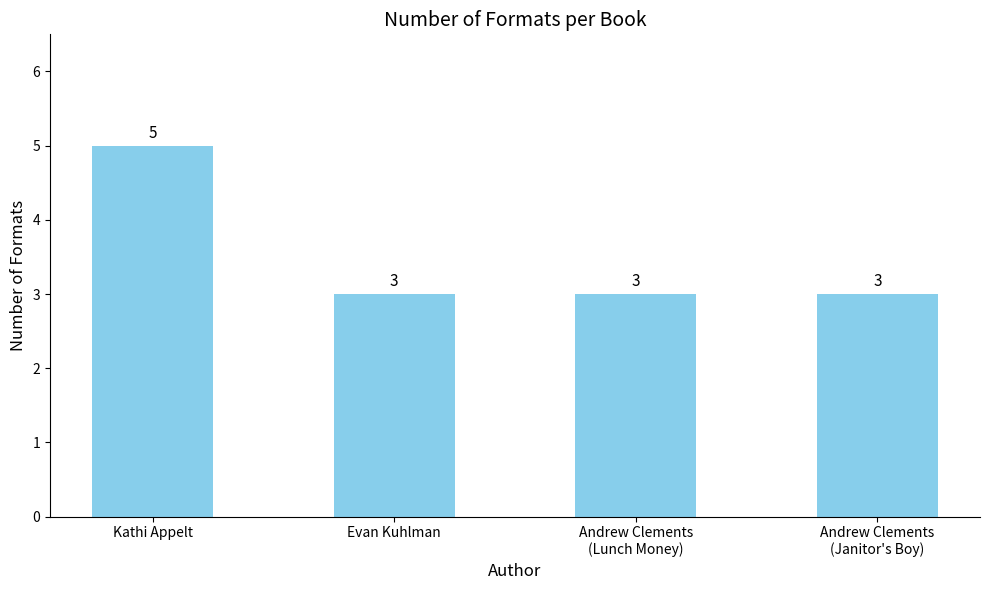

Is it true that the value at Evan Kuhlman is 3?

True